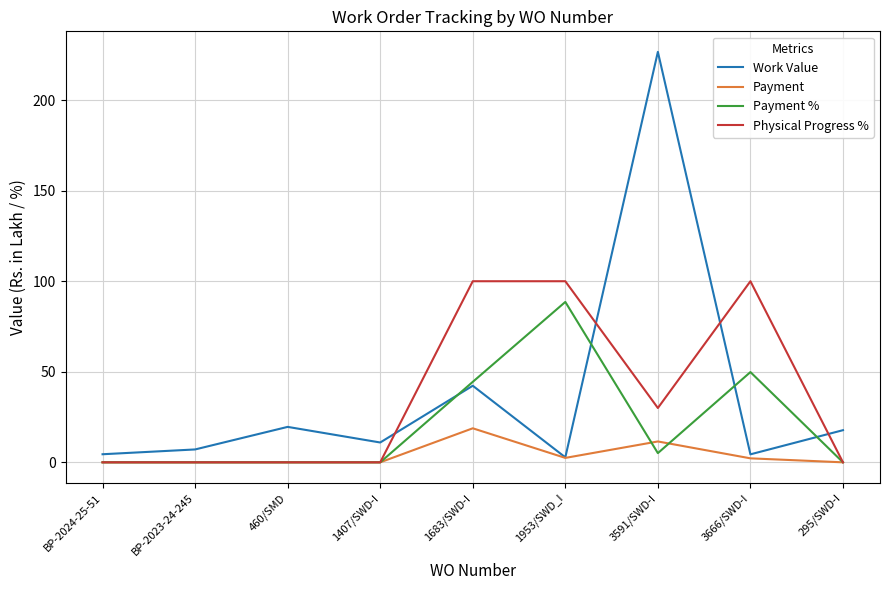

Count the number of data series in this chart.

4